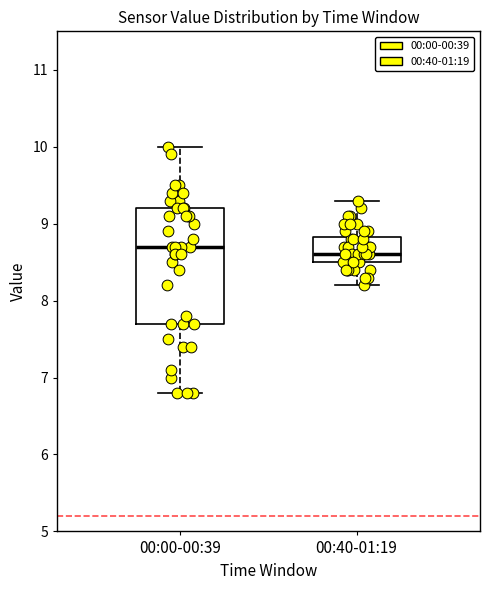

Which box is the tallest, from its lower edge to its upper edge?

00:00-00:39